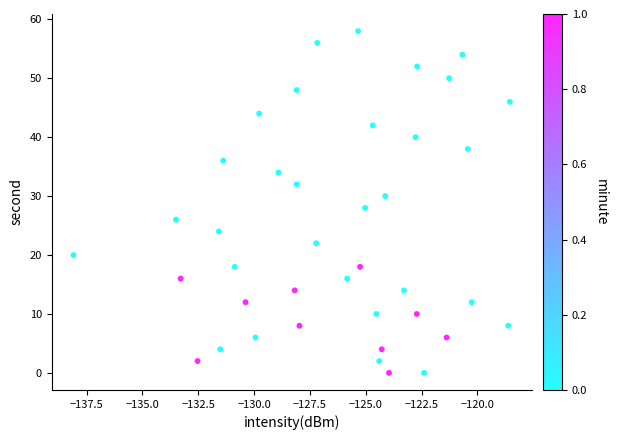

How many points are shown in the scatter plot?

40